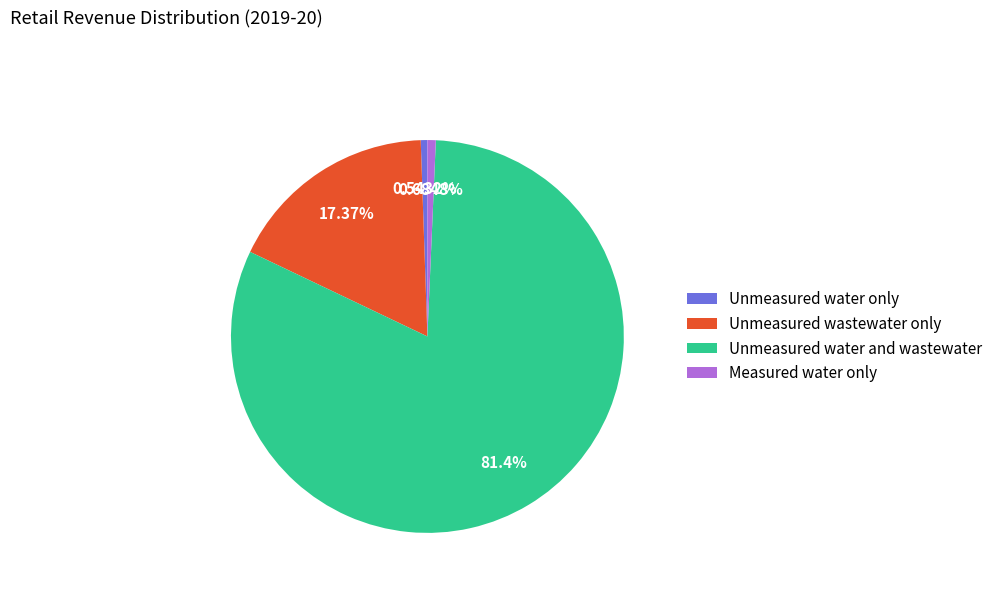

Which slice is the largest?

Unmeasured water and wastewater